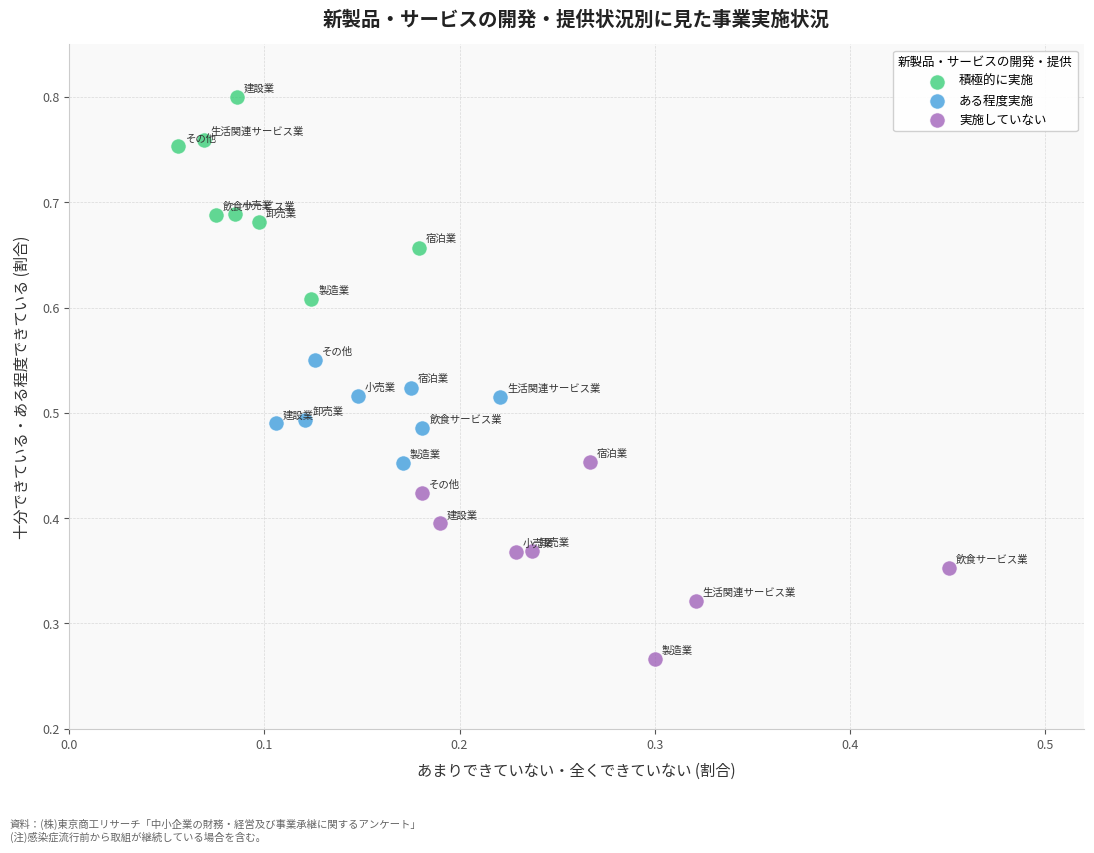

Which series contains the lowest Y value?

実施していない